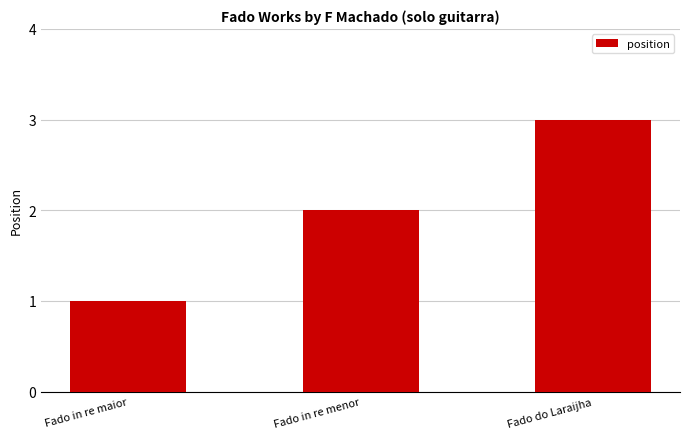

Reading right to left, what are all the values shown in this chart?

Fado do Laraijha=3	Fado in re menor=2	Fado in re maior=1